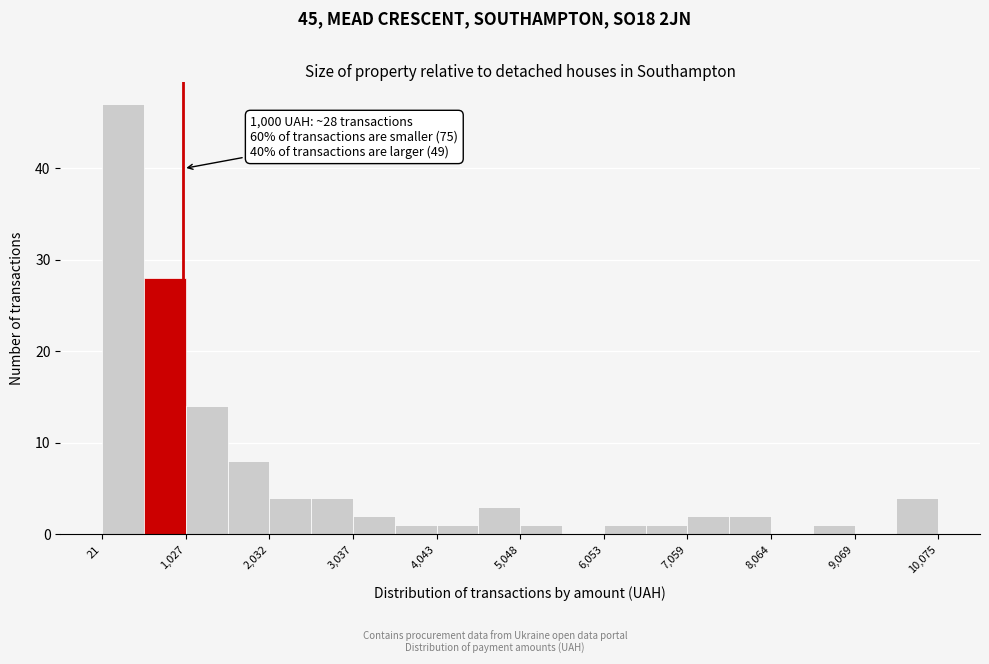

Read against the x-axis, roughly where is the centre of the tallest bar?

200